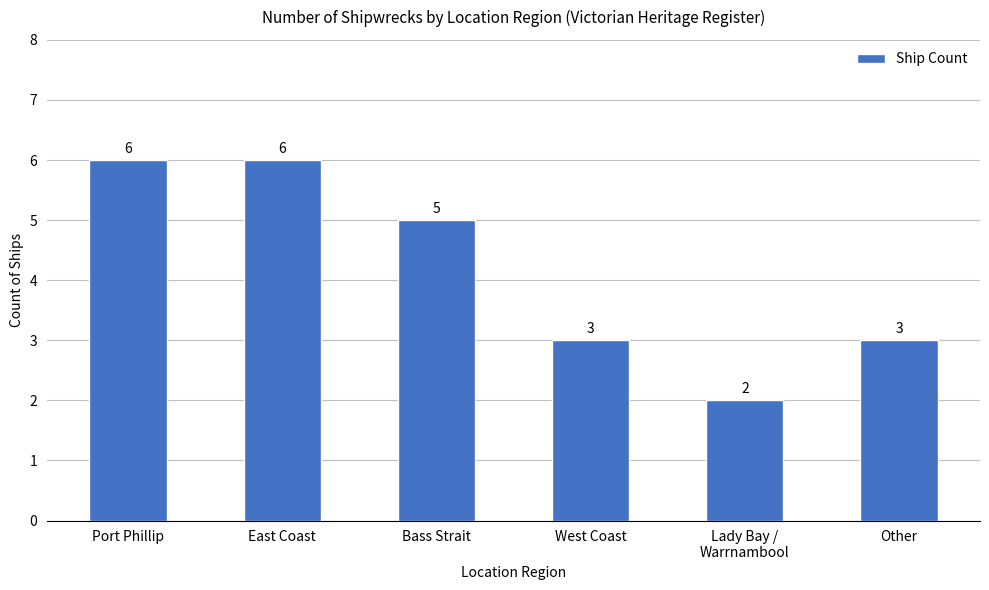

What is the change in value from Bass Strait to Other?

-2